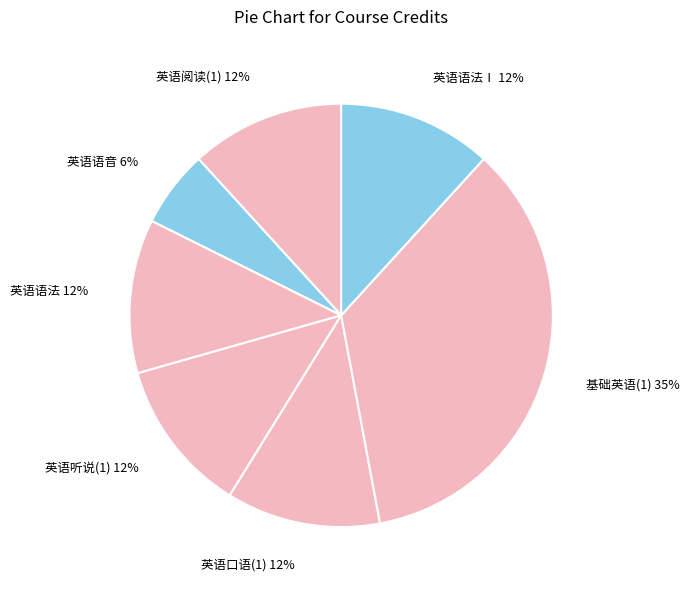

How many slices are in this pie chart?

7